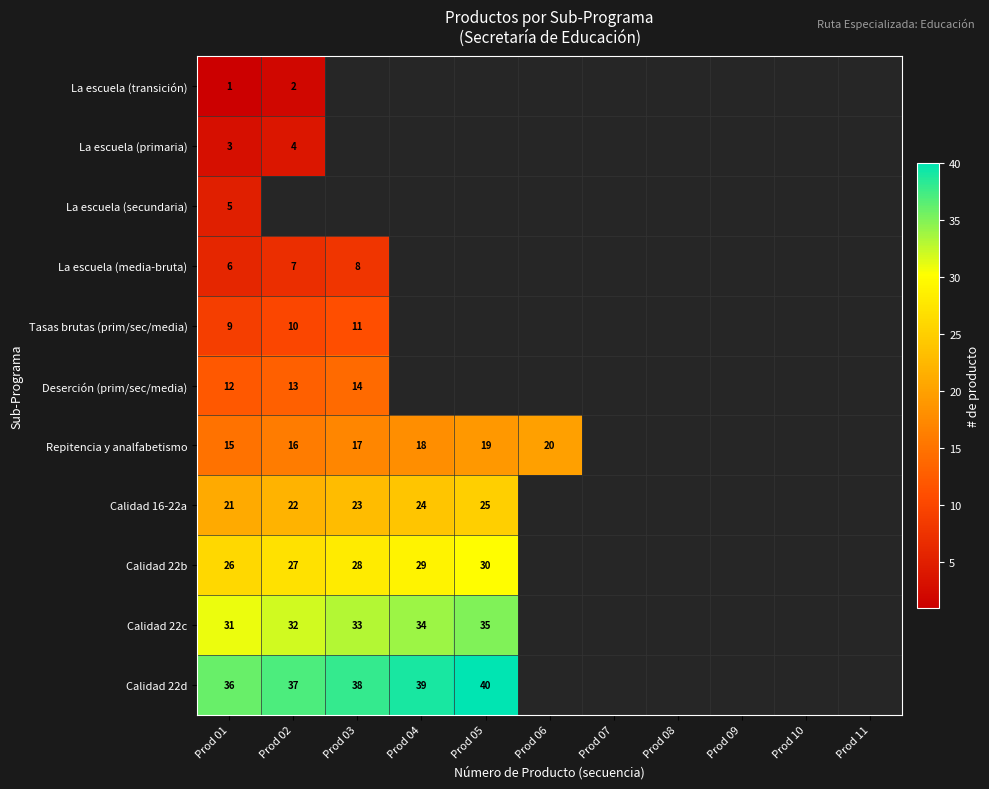

At which category is the sum across all series the highest?

Prod 01